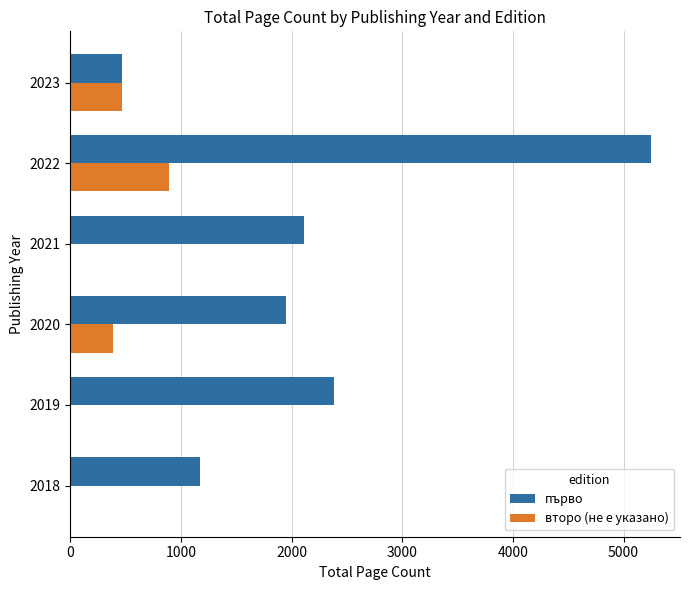

What is the maximum value for второ (не е указано)?

896